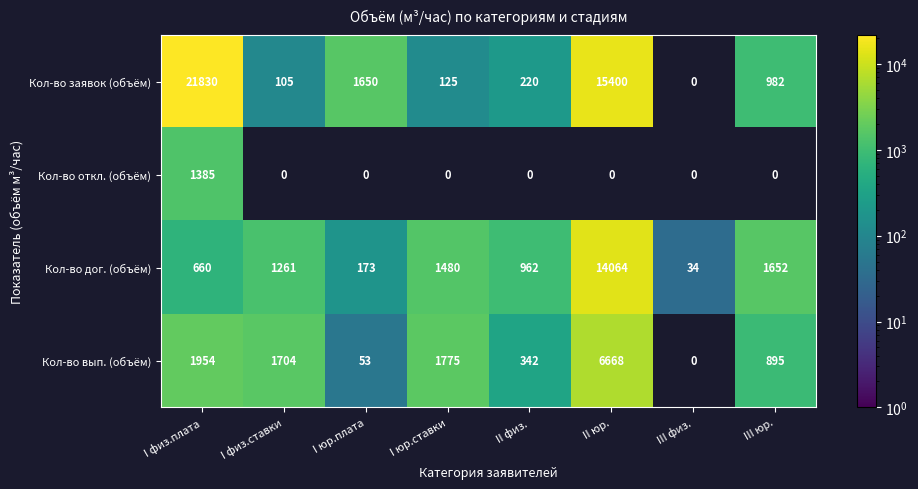

Which category has the highest value across all series?

I физ.плата